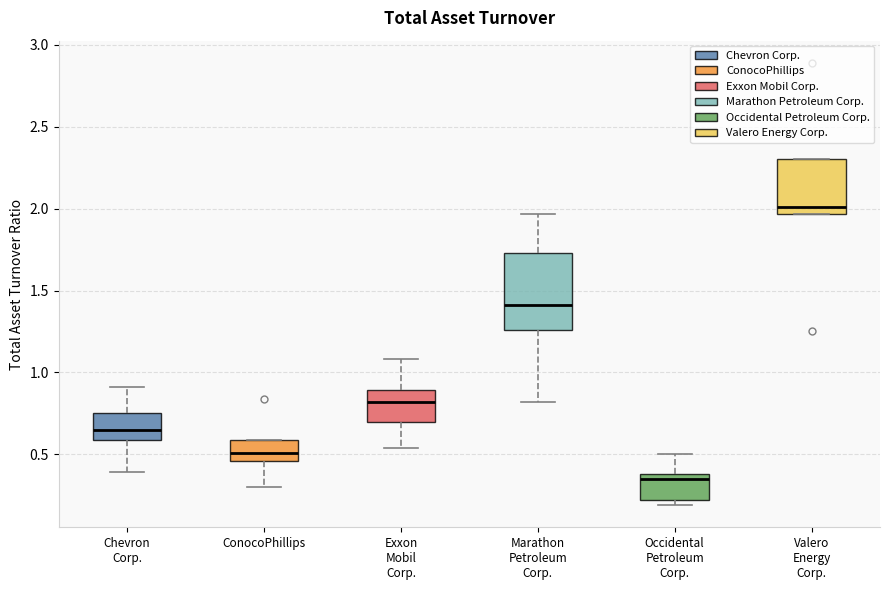

Which box has the highest median line?

Valero Energy Corp.